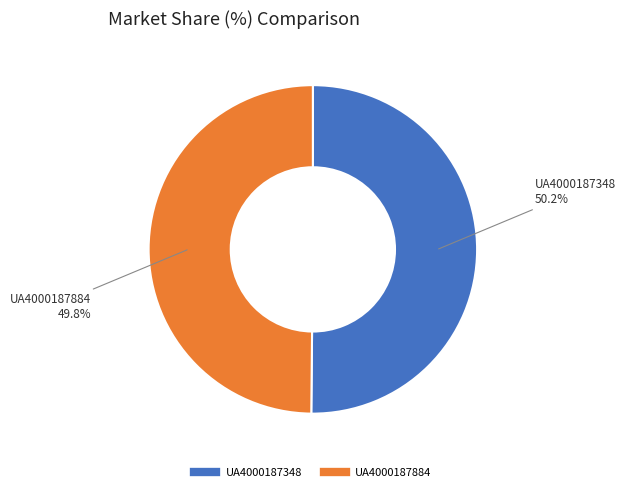

Is there any slice that represents more than half of the pie?

Yes